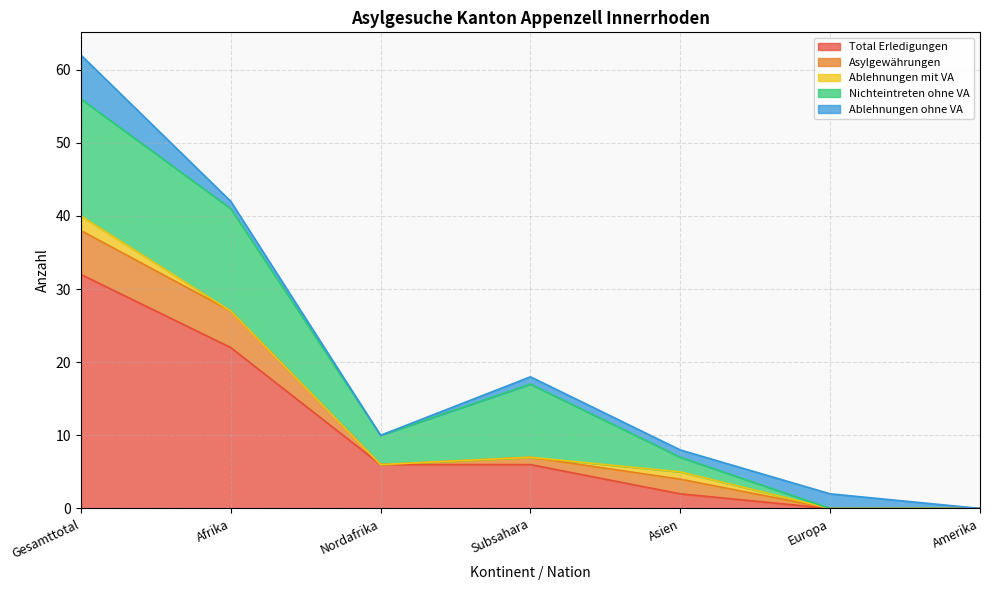

What is the difference between the Asylgewährungen values at Afrika and Nordafrika?

5